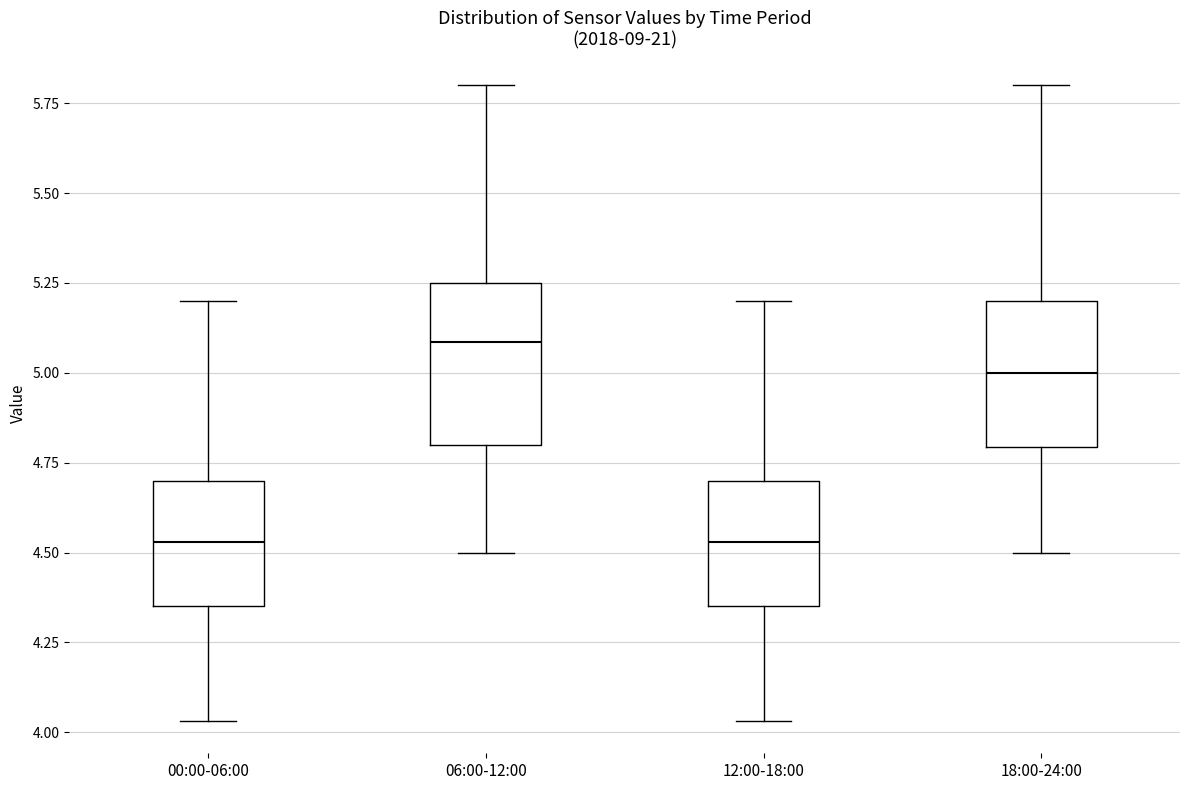

Reading left to right, read every box against the y-axis: the position of its median line, the range the box covers, and the ends of its whiskers. The values are not printed on the chart, so give them approximately, as read against the axis.

00:00-06:00: median 4.55, box 4.35 to 4.70, whiskers 4.05 to 5.20
06:00-12:00: median 5.10, box 4.80 to 5.25, whiskers 4.50 to 5.80
12:00-18:00: median 4.55, box 4.35 to 4.70, whiskers 4.05 to 5.20
18:00-24:00: median 5.00, box 4.80 to 5.20, whiskers 4.50 to 5.80